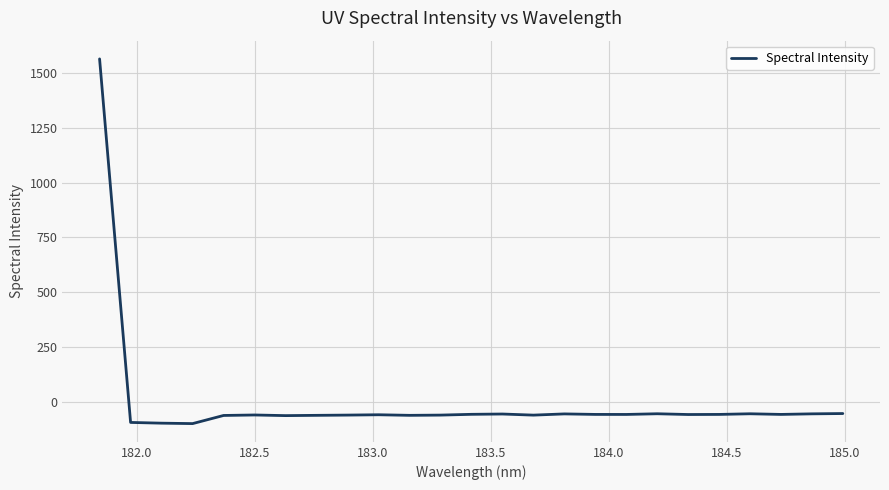

What is the difference between the maximum and minimum values?

1660.3